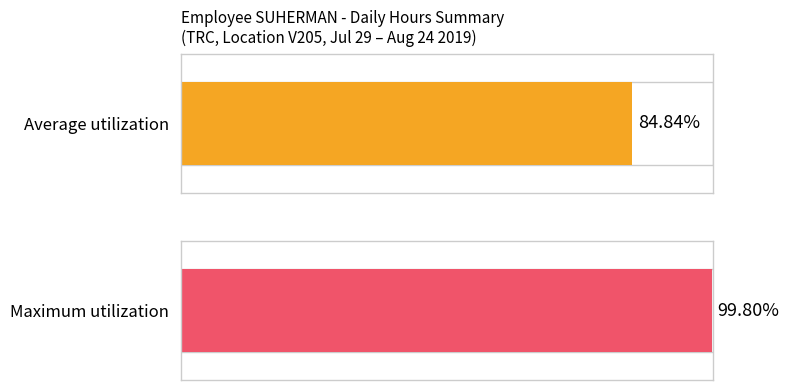

Does the chart contain stacked bars?

No